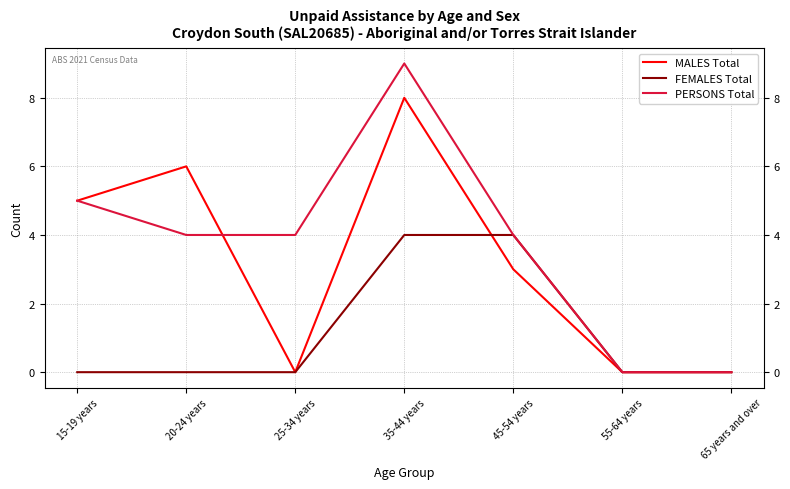

What is the difference between the maximum and minimum values in the FEMALES Total series?

4